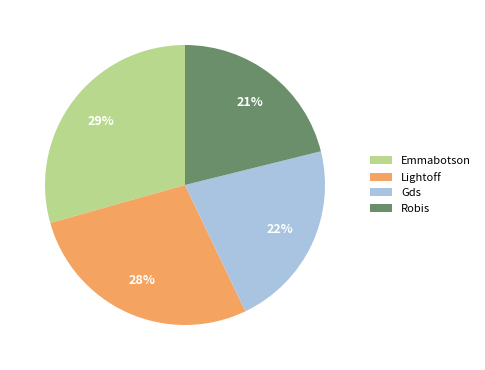

Do Robis and Lightoff together represent more than half of the pie?

No